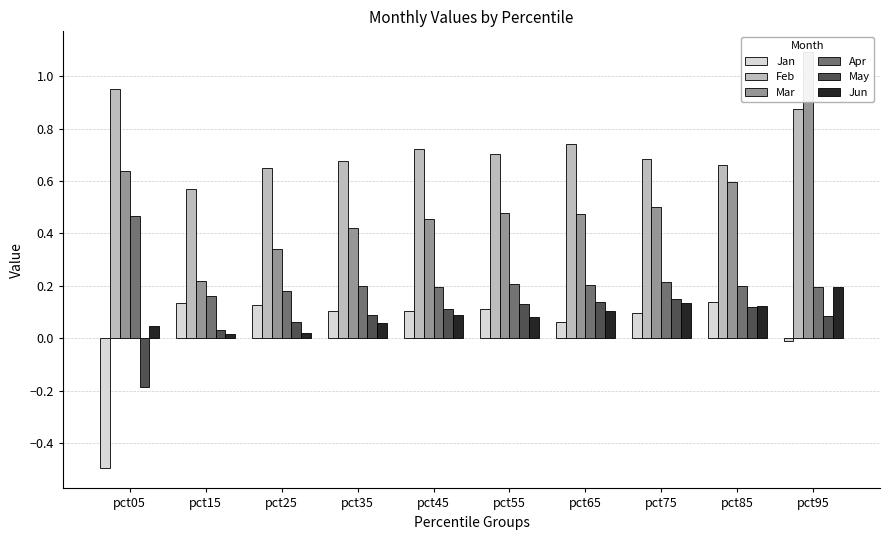

Rank the series by their maximum value, from highest to lowest.

Mar, Feb, Apr, Jun, May, Jan